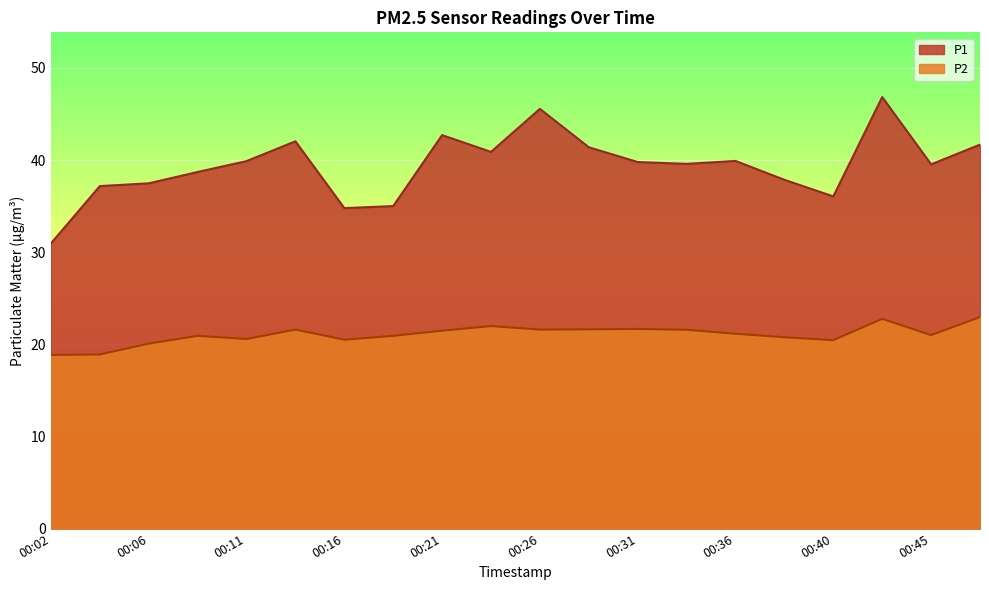

At which category is the sum across all series the highest?

00:43